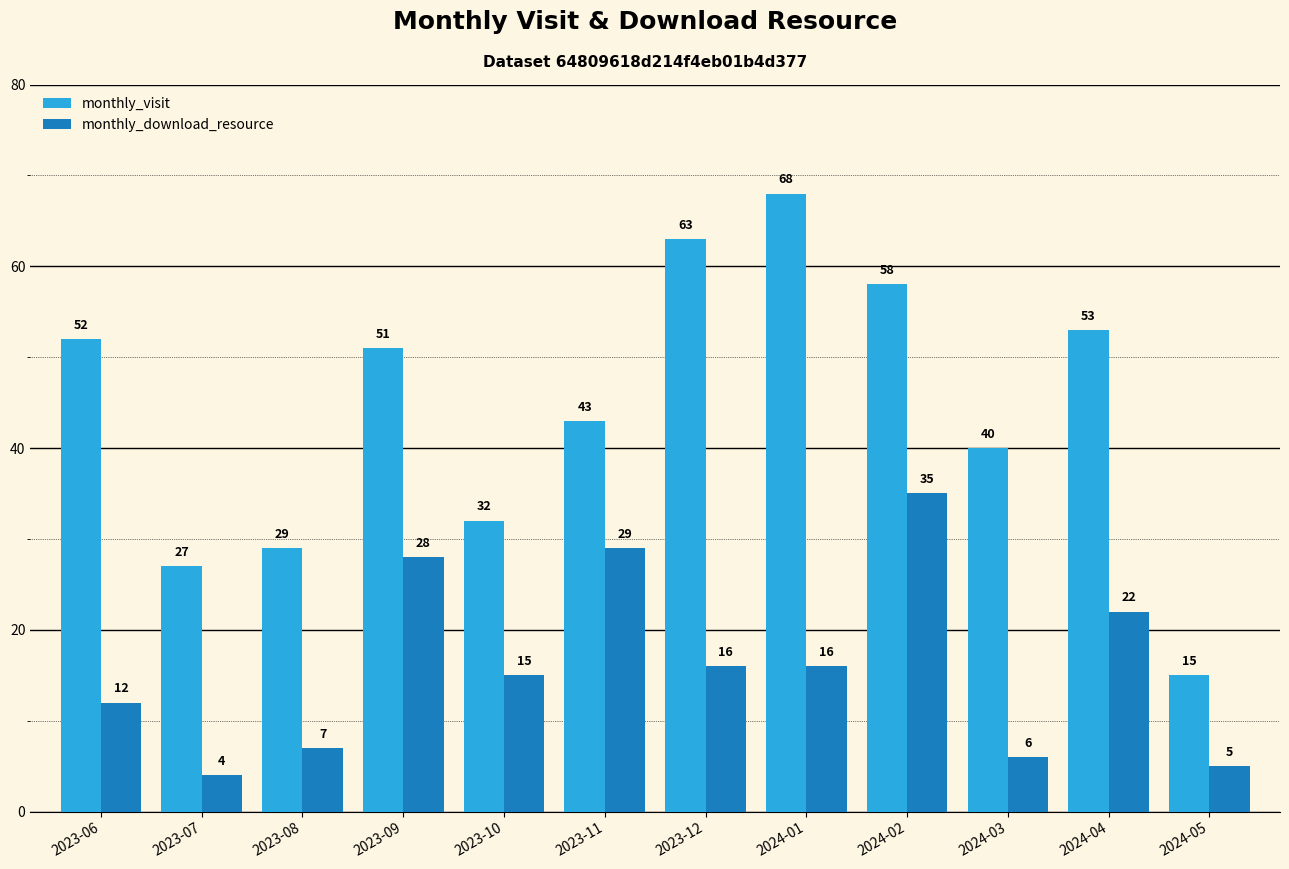

What is the difference between the second highest and minimum values in the monthly_visit series?

48